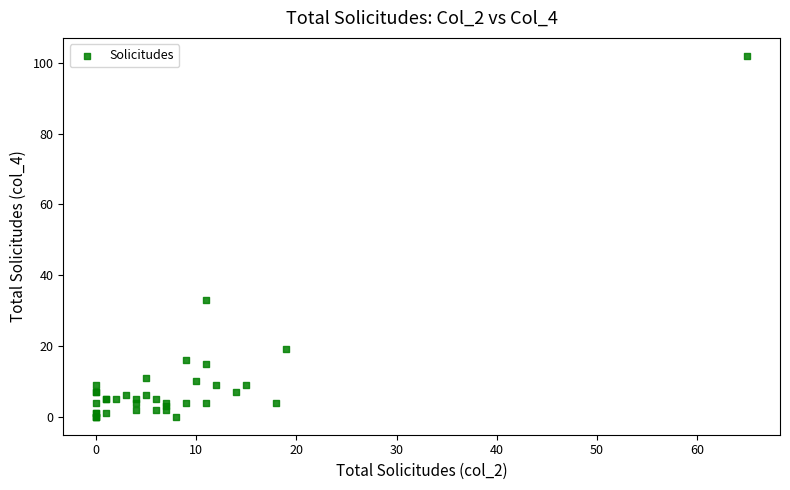

What Y value in the scatter plot is closest to 51?

33